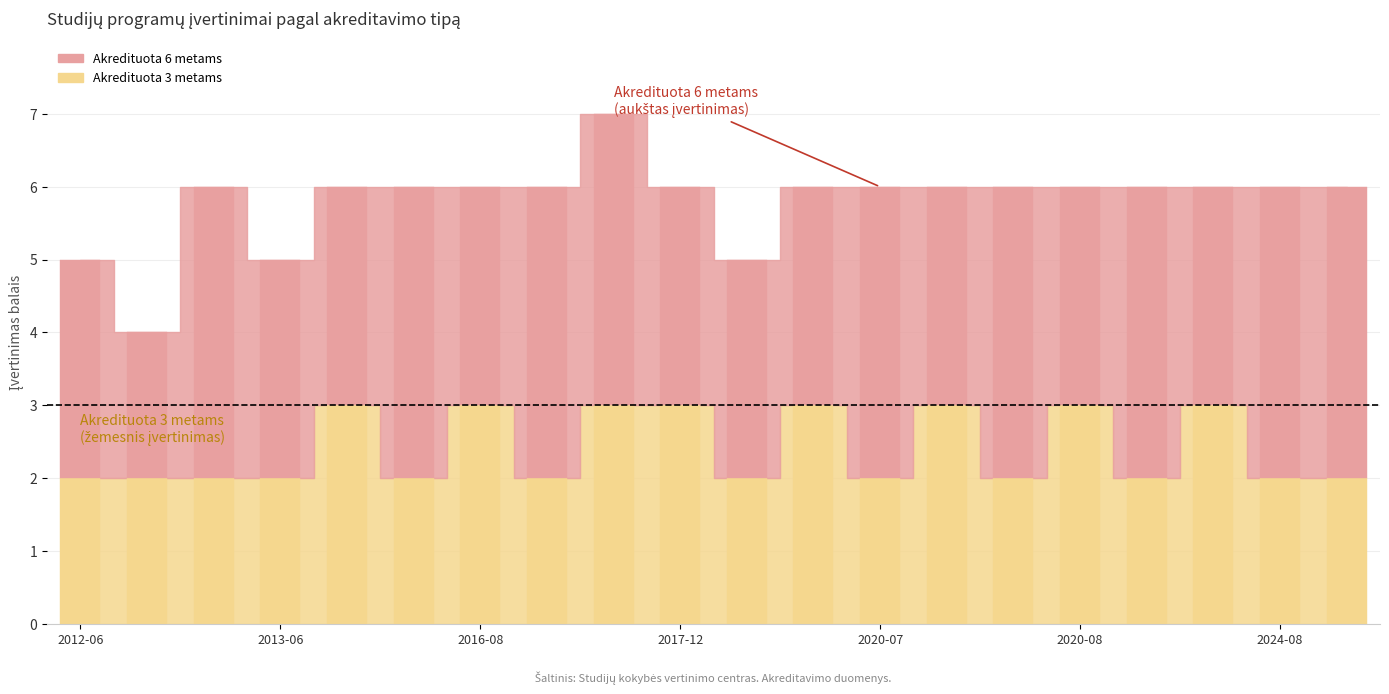

Which series has the largest total across all categories?

Akredituota 6 metams